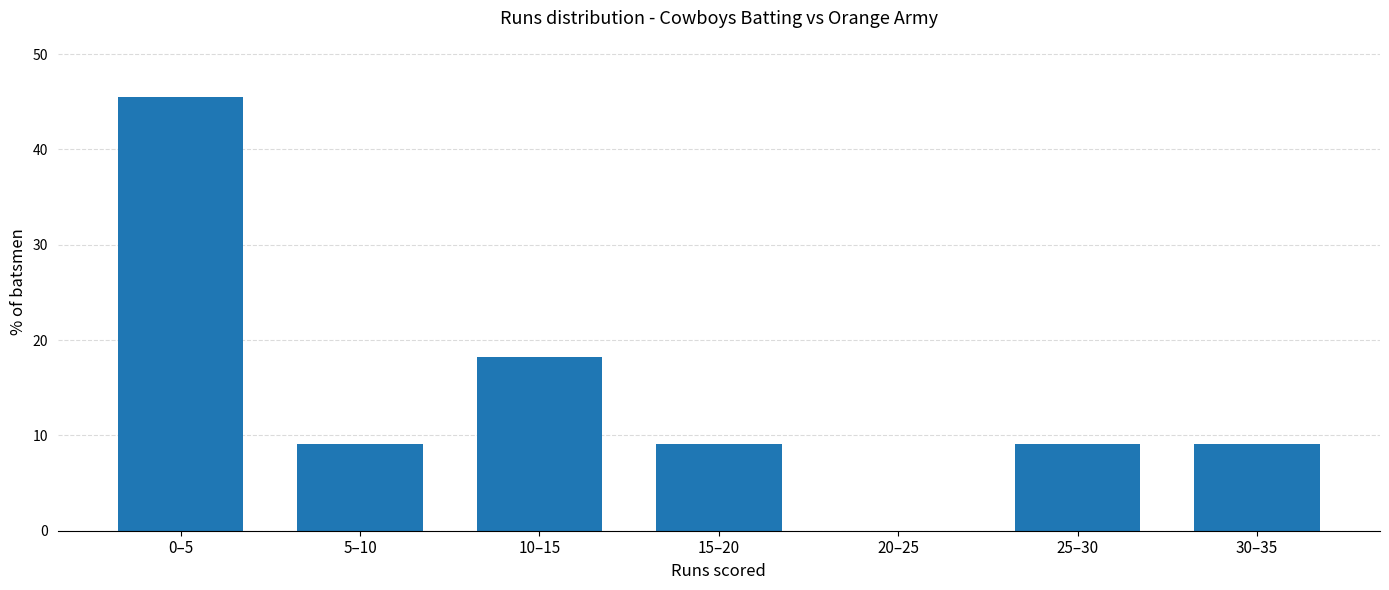

Reading left to right, list all the values displayed in this chart.

0–5=45.5	5–10=9.1	10–15=18.2	15–20=9.1	20–25=0.0	25–30=9.1	30–35=9.1